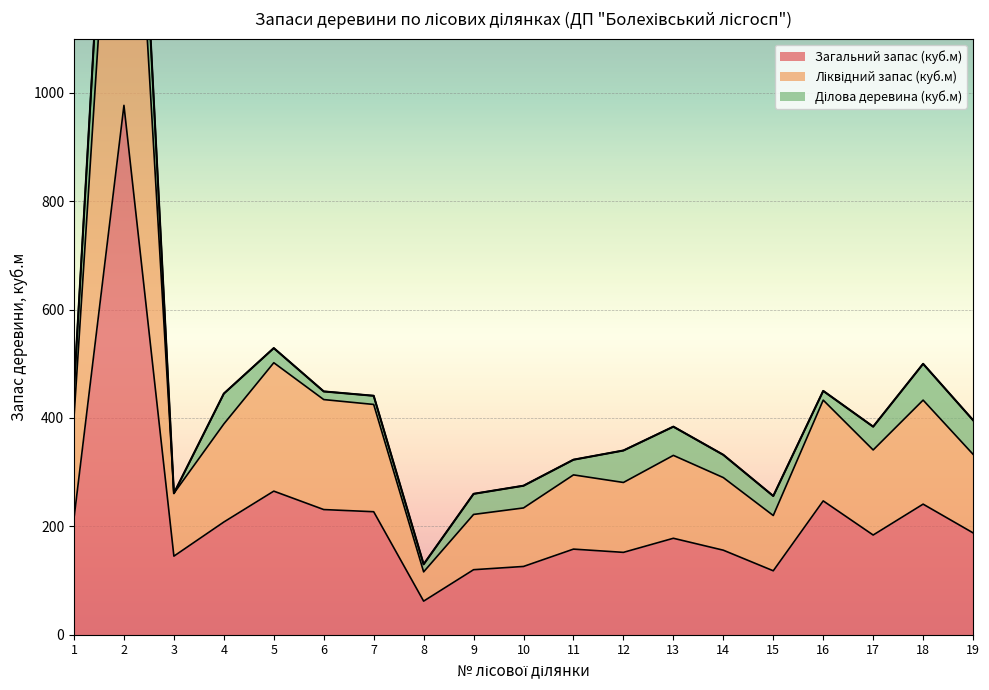

Which series has the widest spread of values?

Ліквідний запас (куб.м)